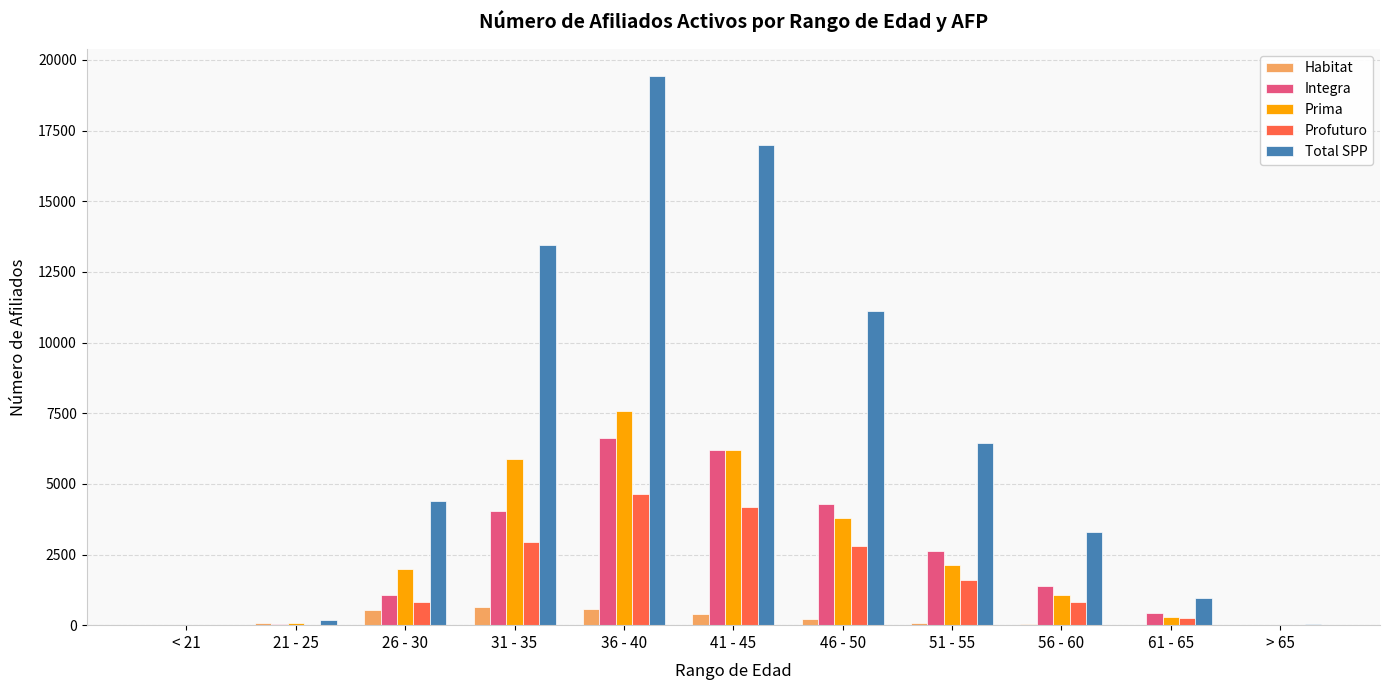

How many series are shown in this chart?

5